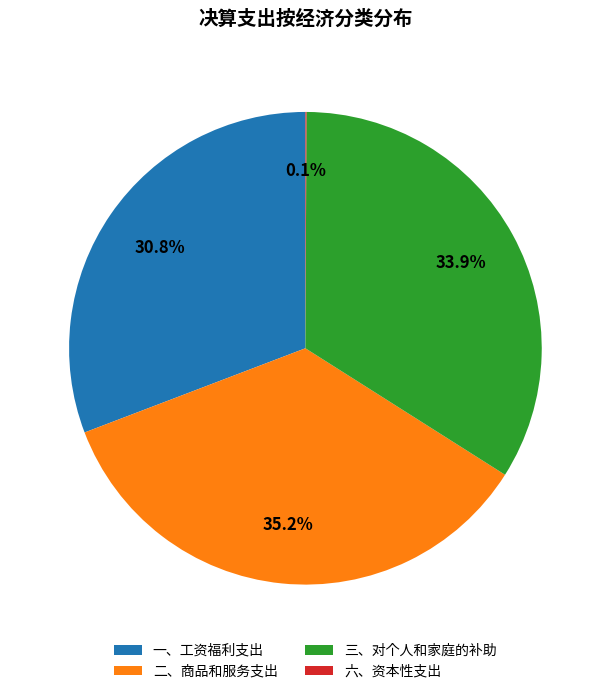

Does 一、工资福利支出 account for over 50% of the chart?

No